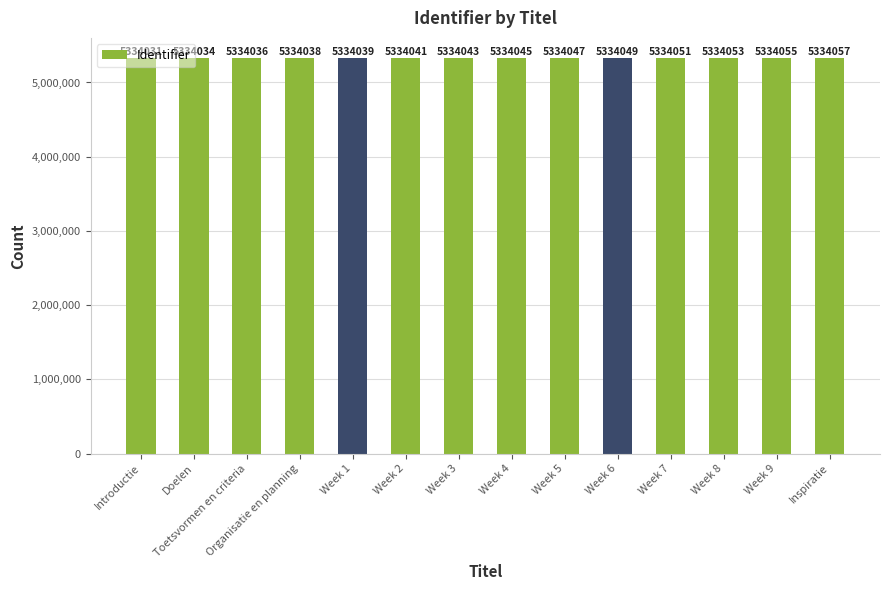

List the labels in order of value, smallest first.

Introductie, Doelen, Toetsvormen en criteria, Organisatie en planning, Week 1, Week 2, Week 3, Week 4, Week 5, Week 6, Week 7, Week 8, Week 9, Inspiratie